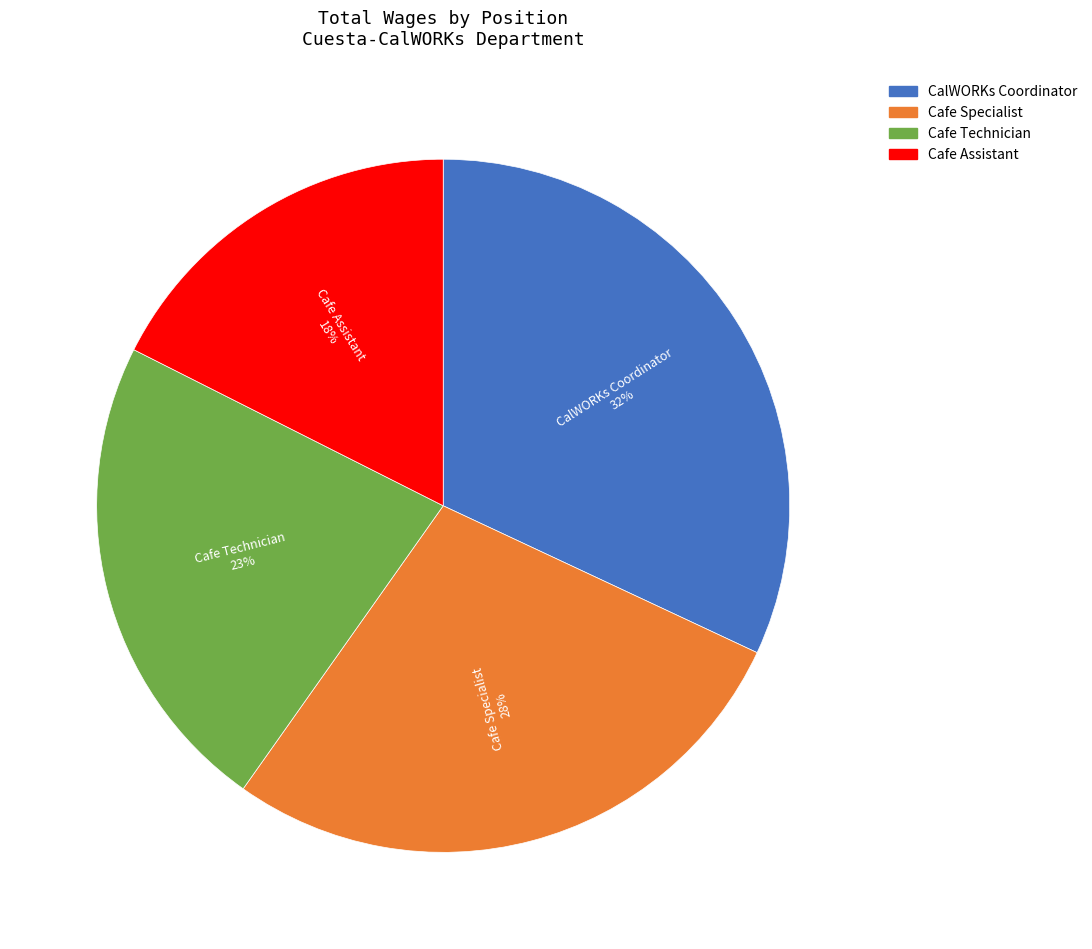

To the nearest percent, what is the combined percentage of CalWORKs Coordinator and Cafe Assistant?

50%